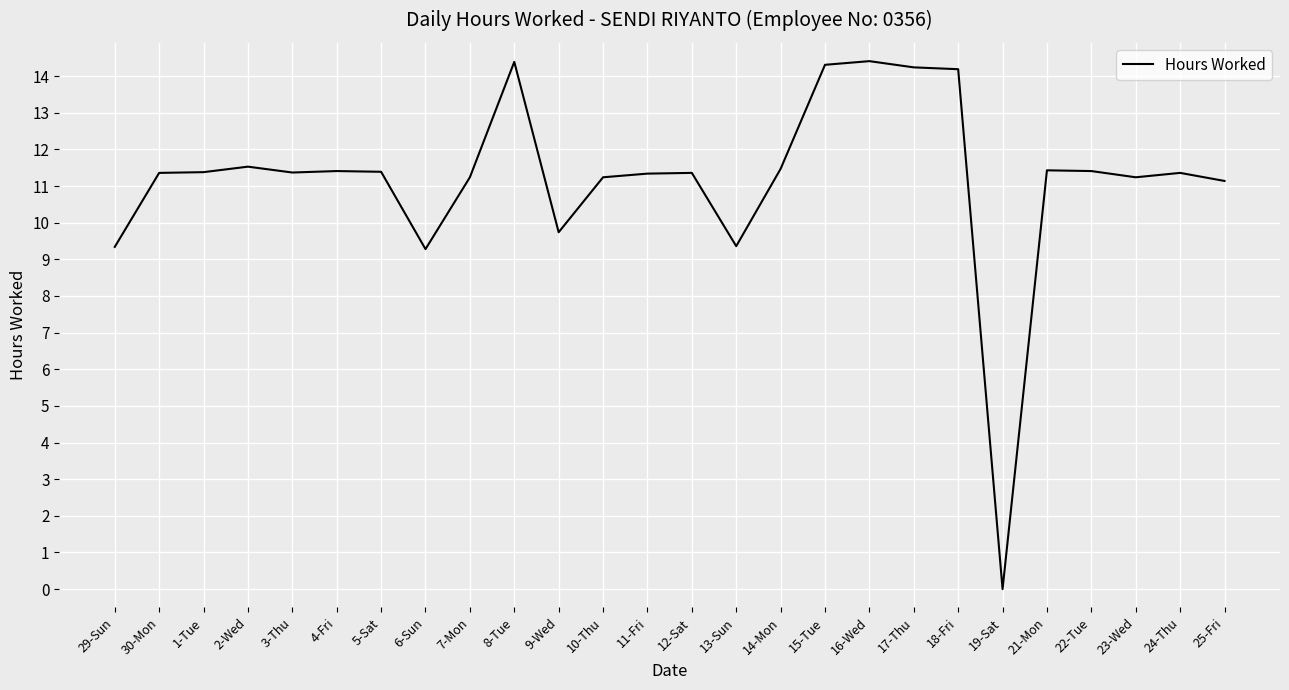

Between 4-Fri and 13-Sun, which is larger?

4-Fri